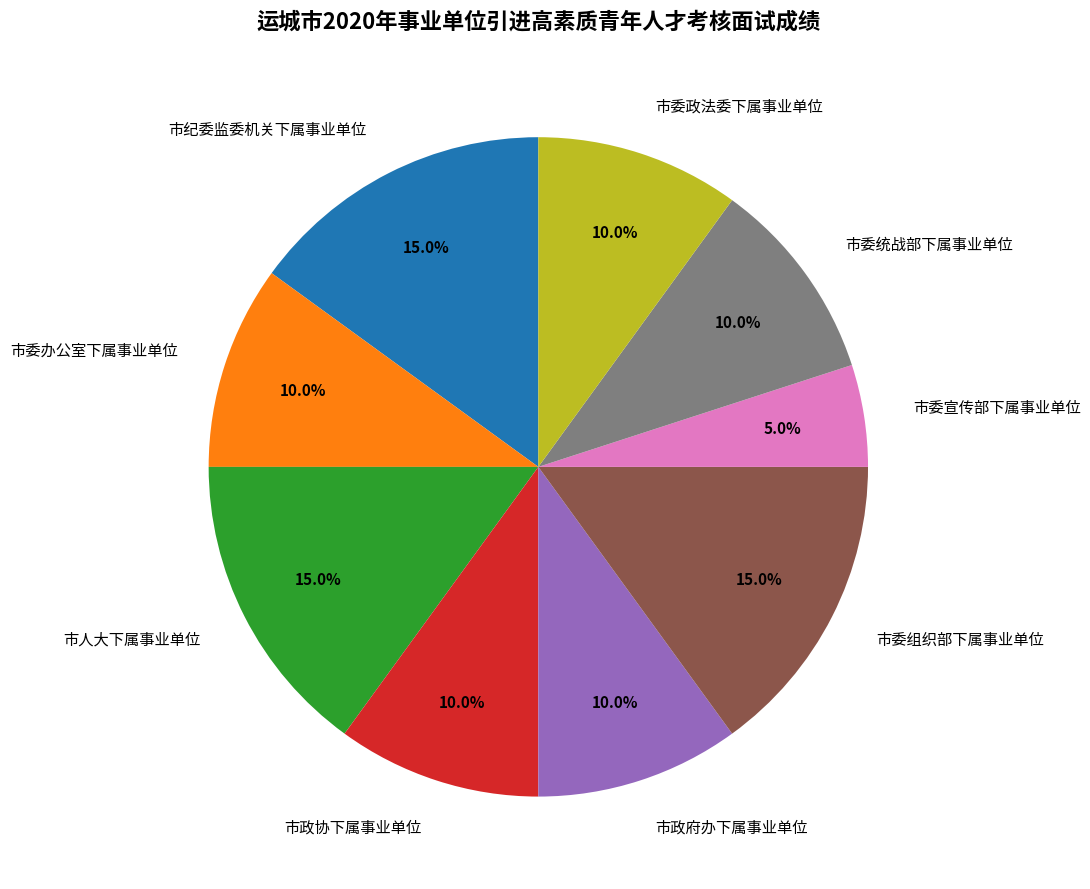

What is the smallest slice in the pie chart?

市委宣传部下属事业单位